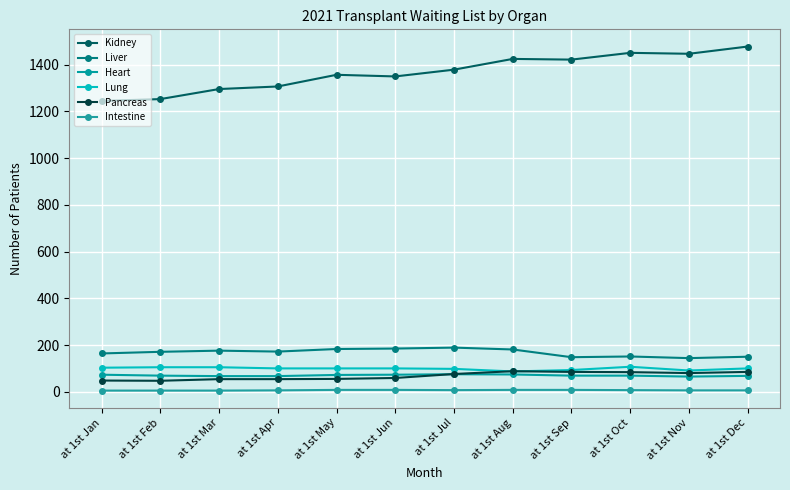

The value of Lung at at 1st Jul is 52. True or false?

False